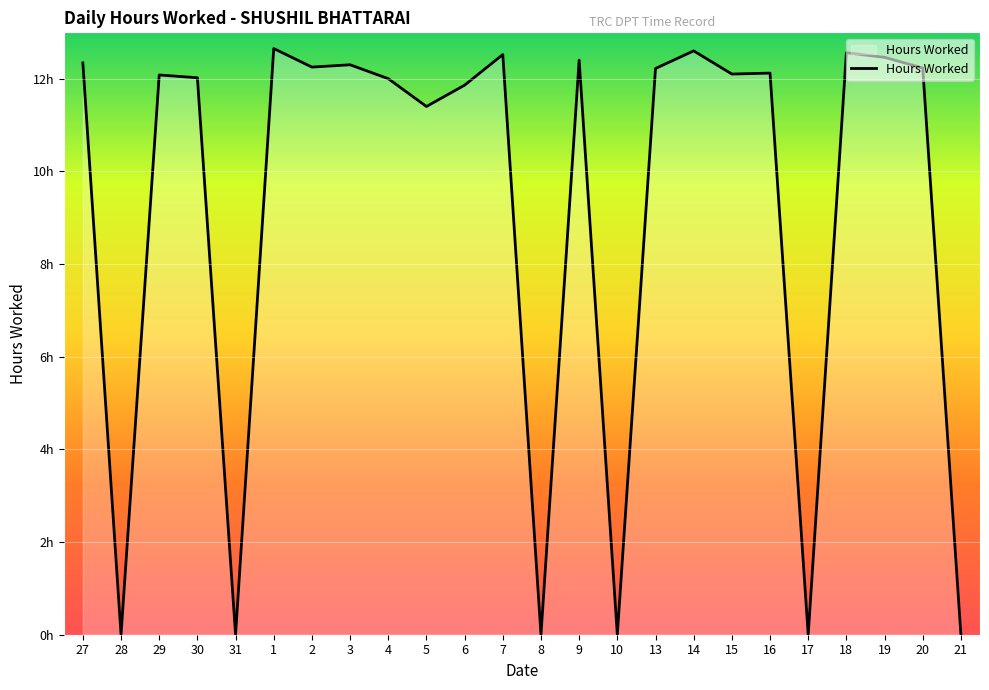

Does the chart display data point markers on the line(s)?

No